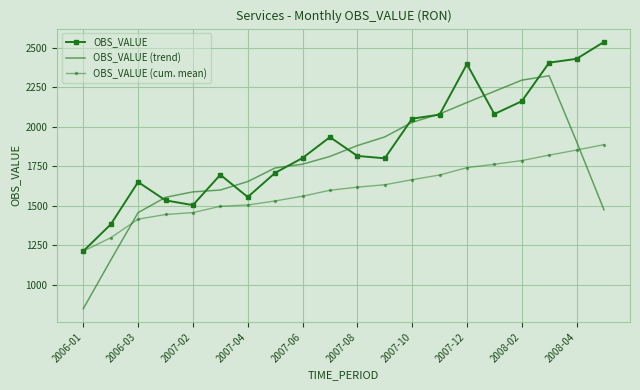

Which series has the largest total across all categories?

OBS_VALUE